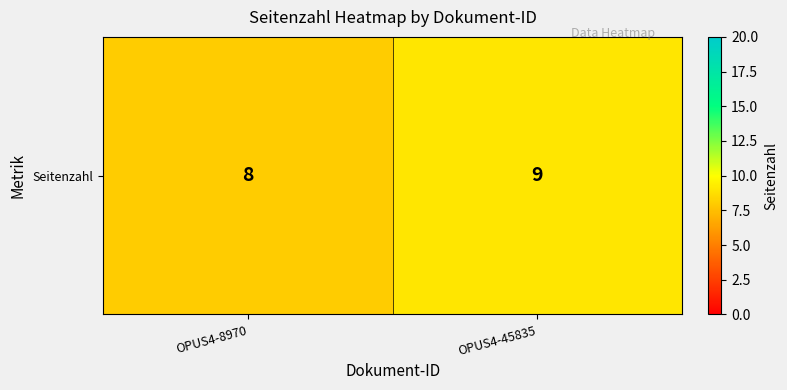

Rank the categories by value from highest to lowest.

OPUS4-45835, OPUS4-8970